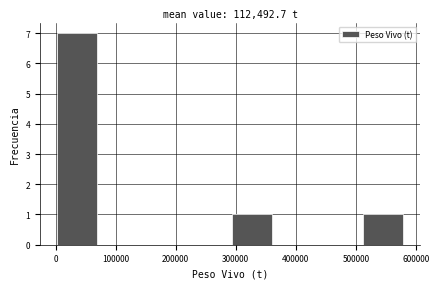

Reading left to right, transcribe this chart: for each bar, give the range it covers on the x-axis and its height. Neither the bar edges nor the heights are printed on the chart, so give them approximately, as read against the axes.

0 to 70000: 7
70000 to 150000: 0
150000 to 220000: 0
220000 to 290000: 0
290000 to 360000: 1
360000 to 440000: 0
440000 to 510000: 0
510000 to 580000: 1